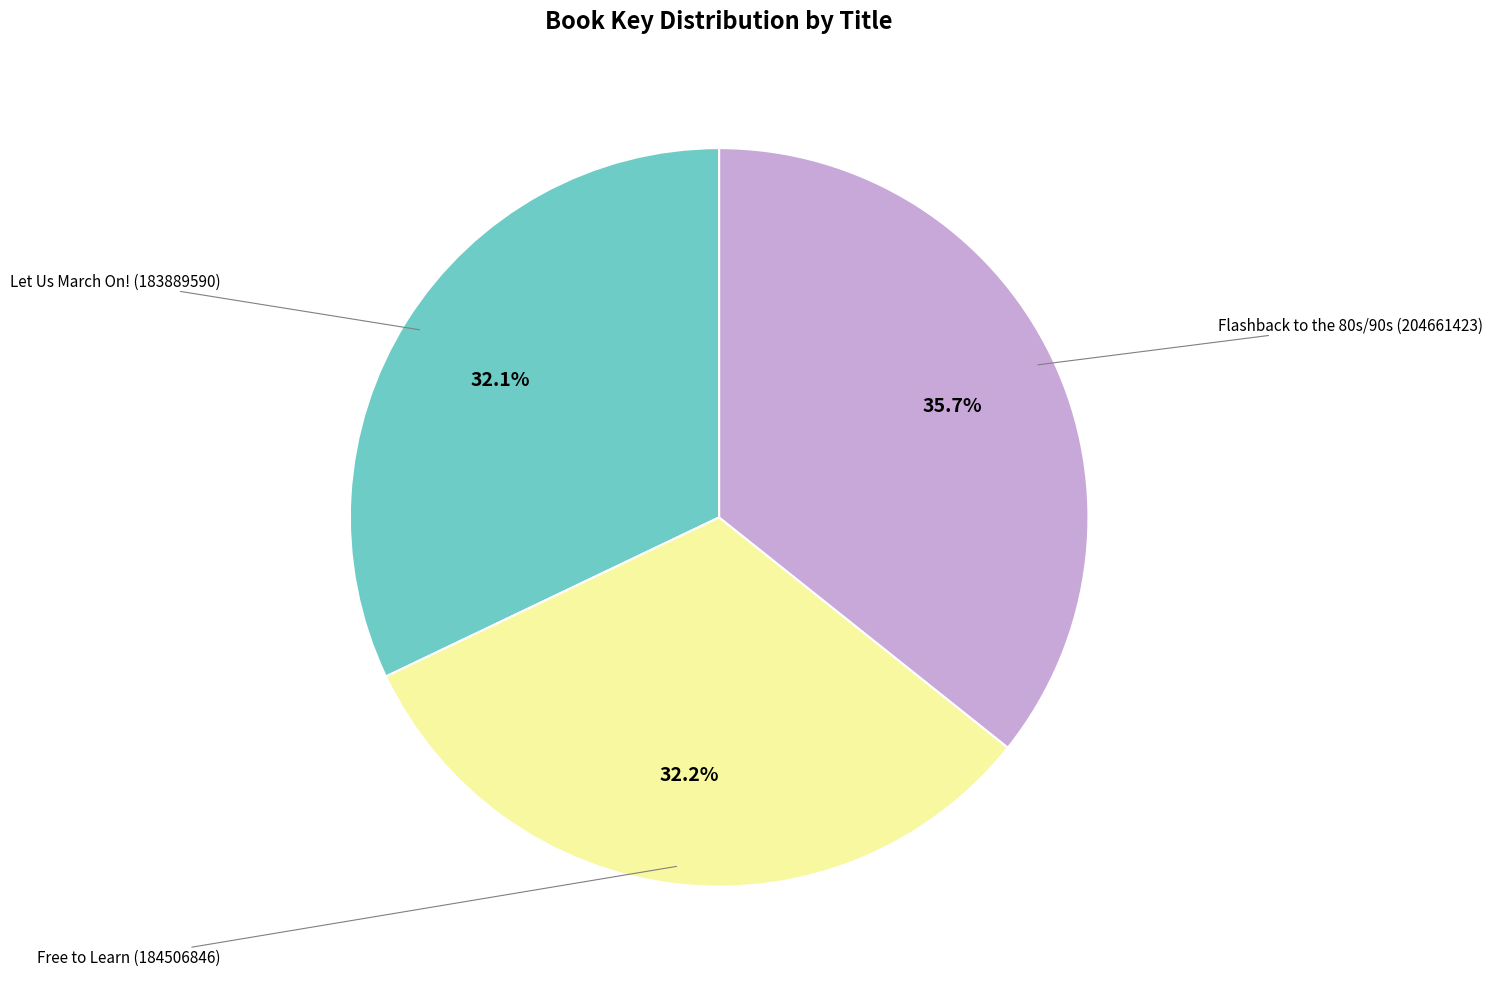

Is there a majority slice in this chart?

No